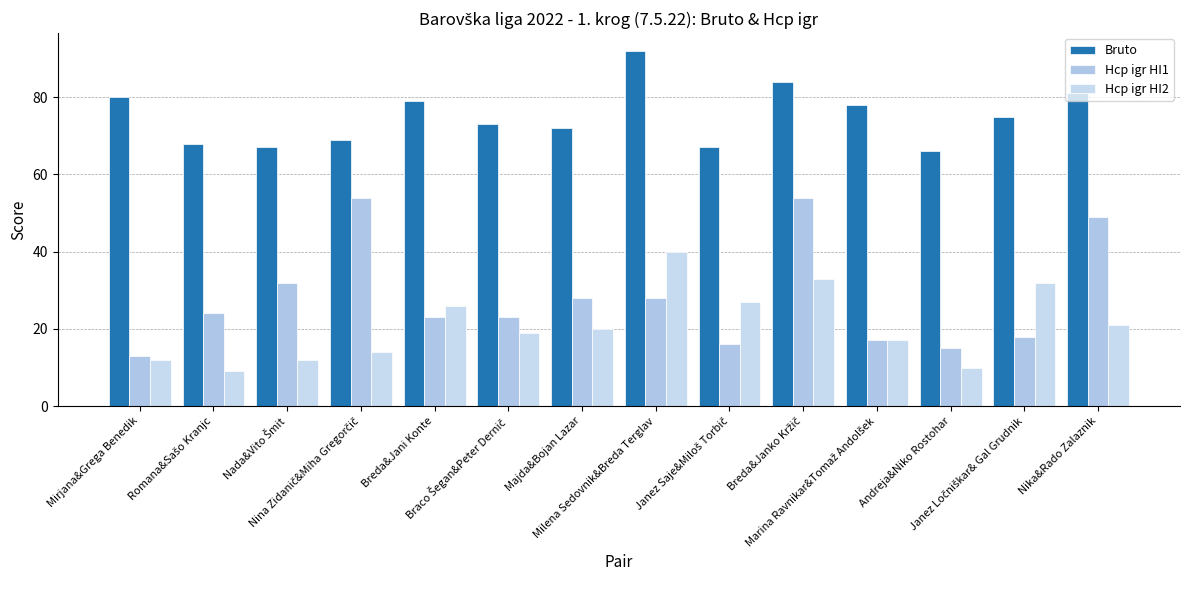

How many groups of bars are there?

14